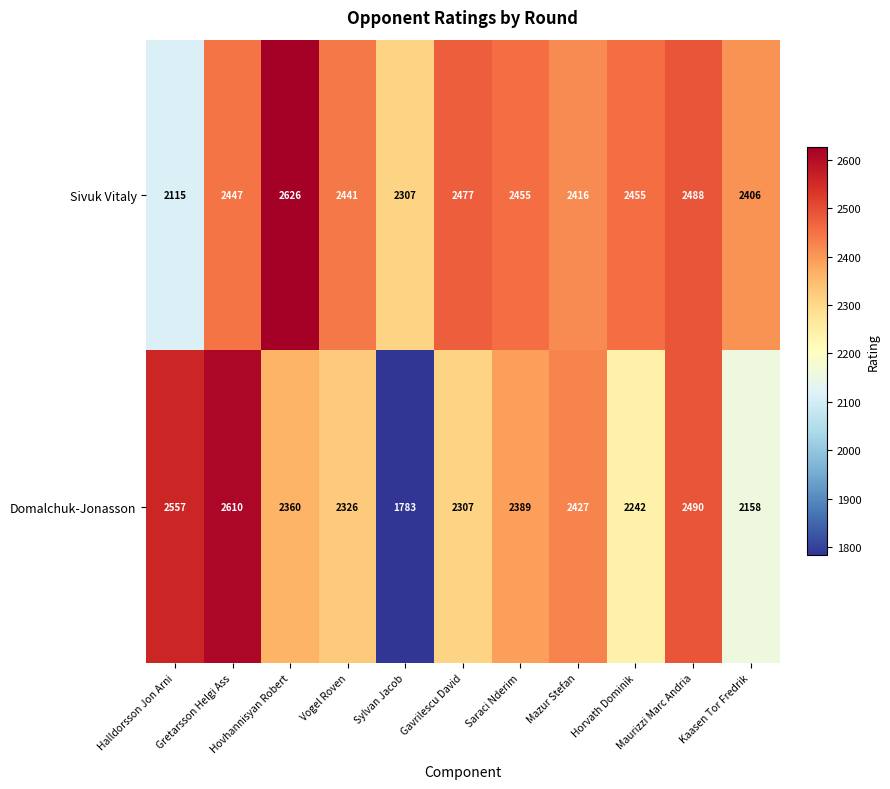

What is the greatest value displayed?

2626